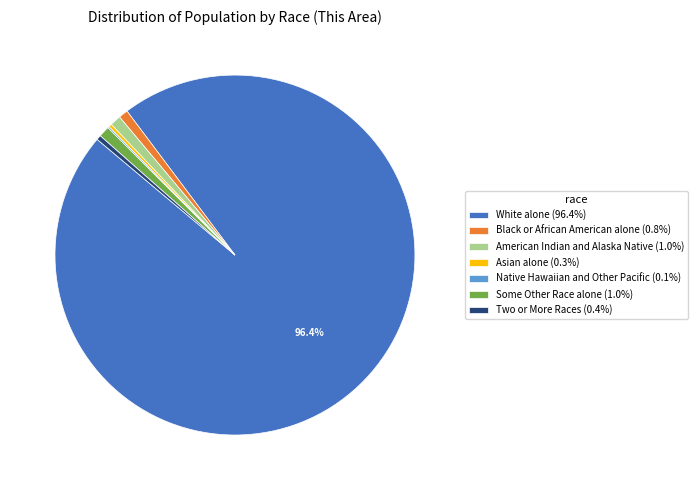

Is there any slice that represents more than half of the pie?

Yes